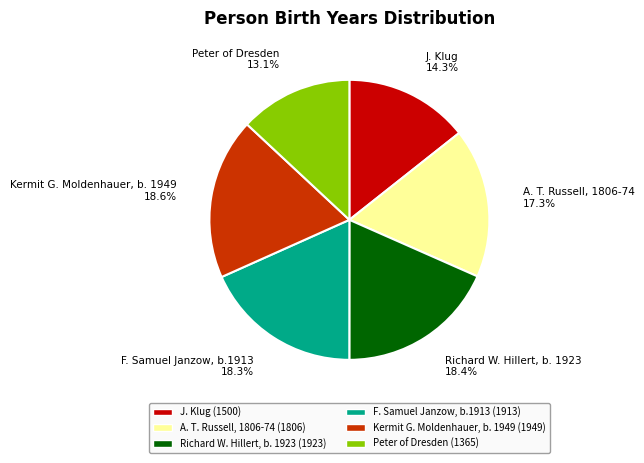

To the nearest percent, what percentage of the pie is A. T. Russell, 1806-74?

17%